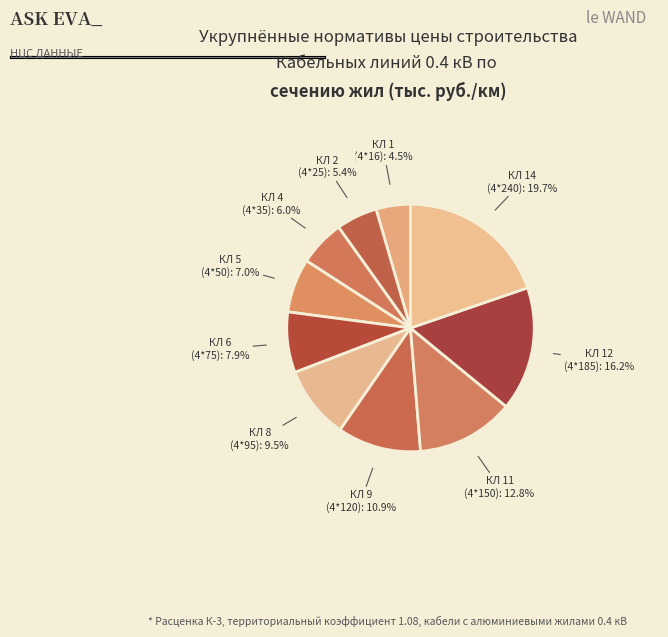

The КЛ 12 (4*185) slice represents 16% of the pie. True or false?

True